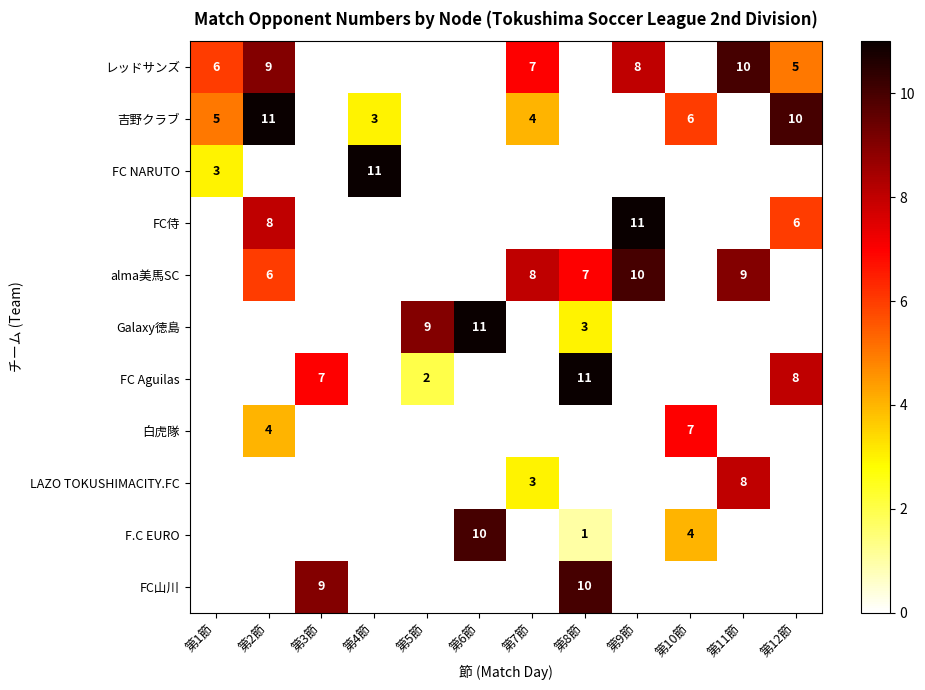

True or false: alma美馬SC has a value of 3 at 第11節.

False